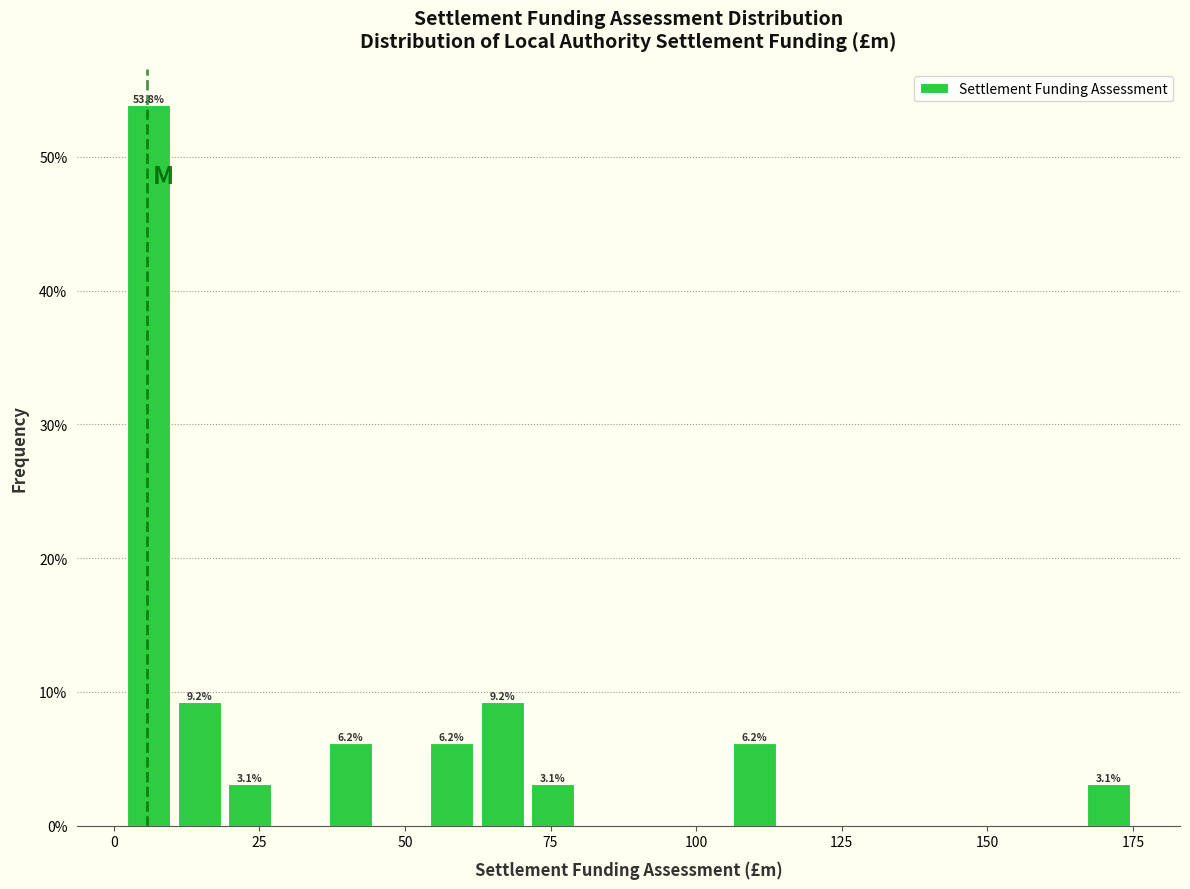

Read against the x-axis, roughly where is the centre of the tallest bar?

5